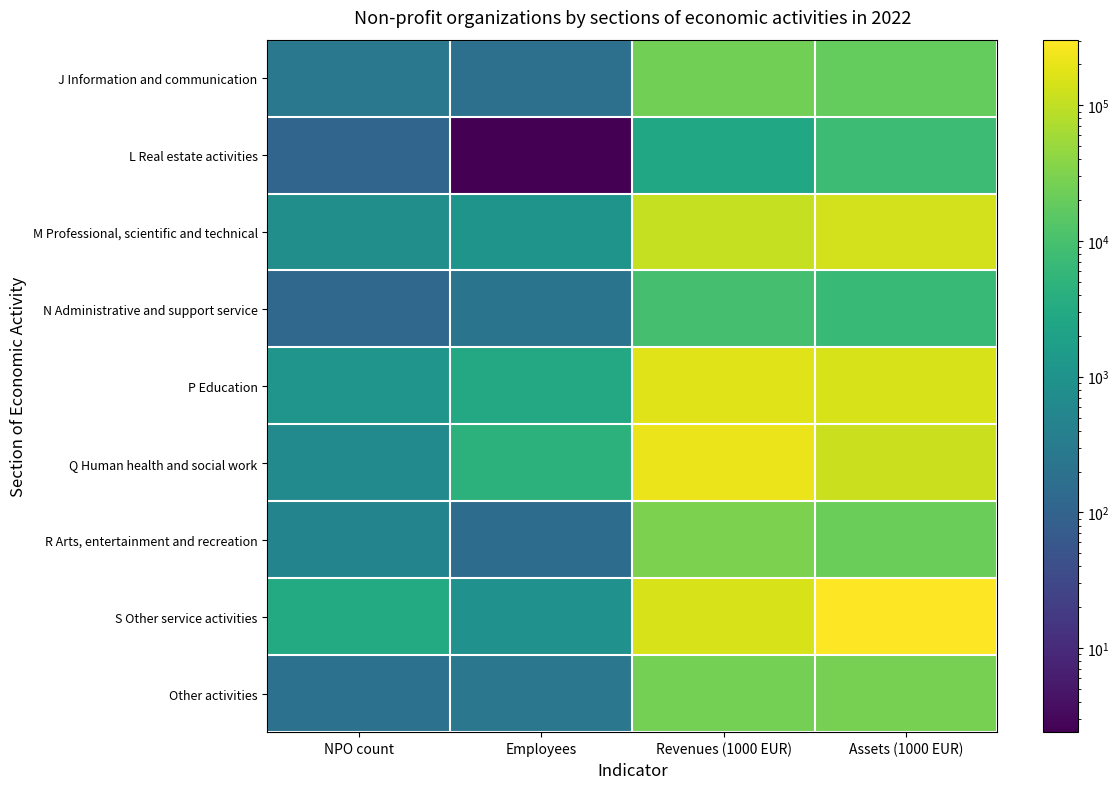

Which series changed the most between NPO count and Assets (1000 EUR)?

S Other service activities